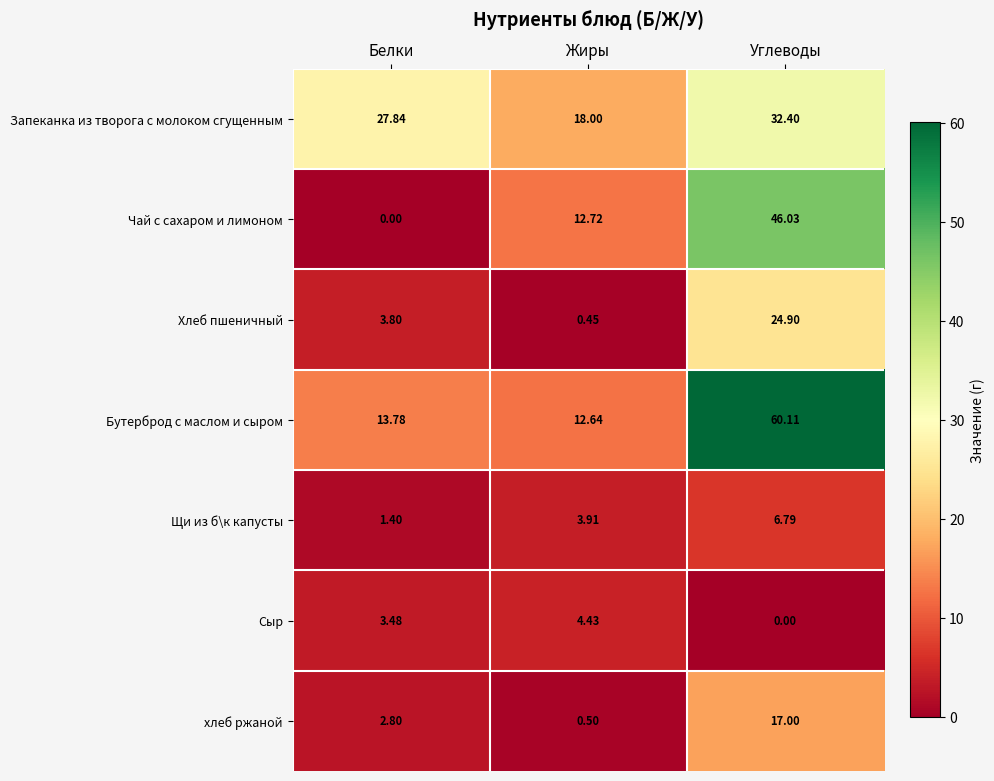

At which category is the sum across all series the highest?

Углеводы